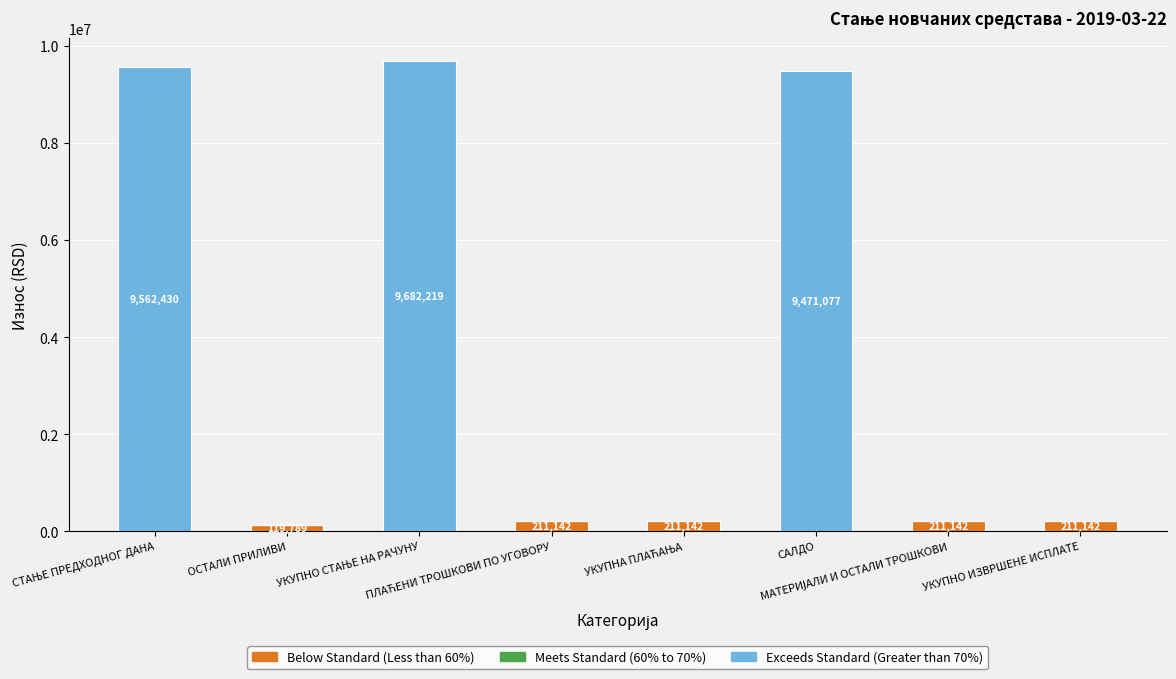

What position from the right is УКУПНА ПЛАЋАЊА?

4